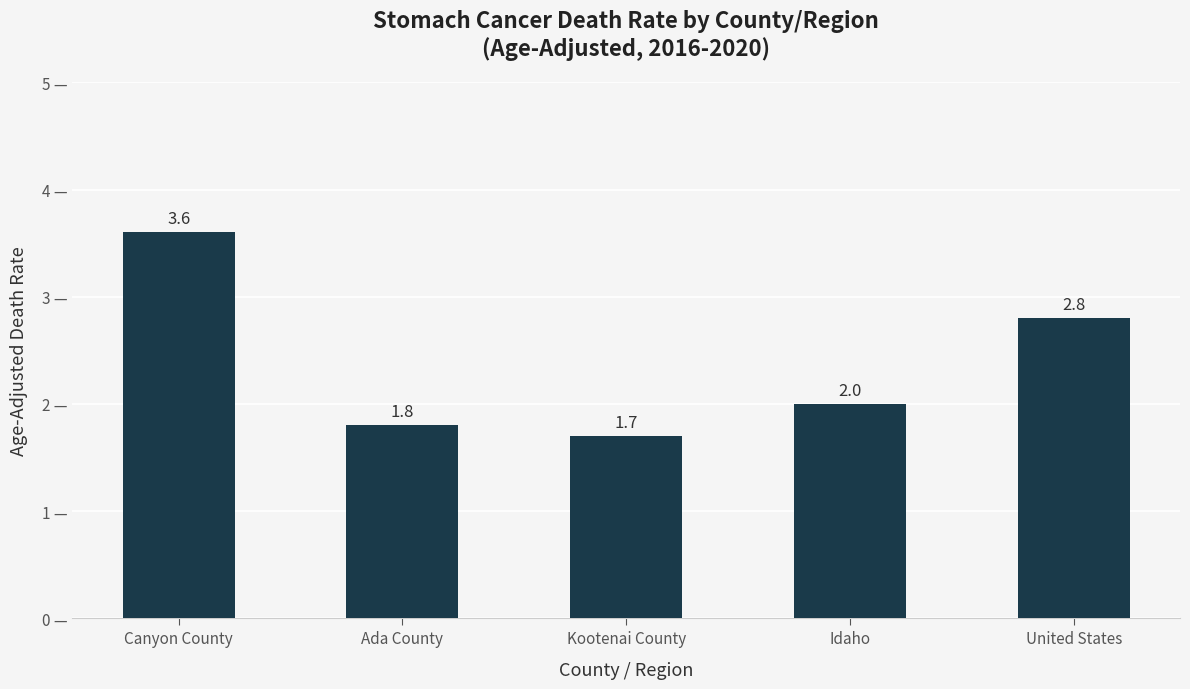

List the labels in order of value, smallest first.

Kootenai County, Ada County, Idaho, United States, Canyon County